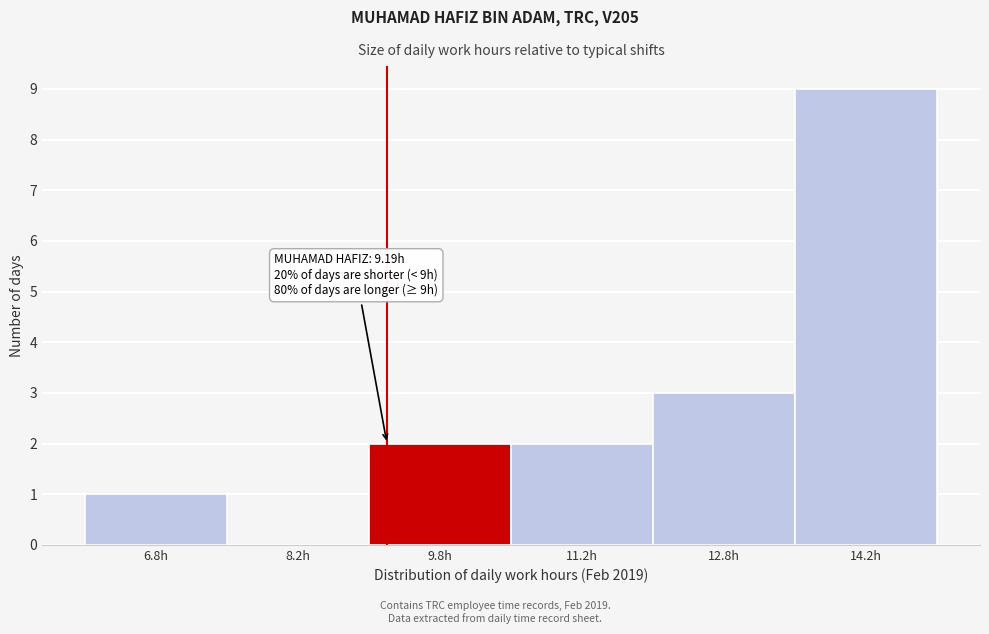

Over which range of the x-axis is the bar tallest?

13.5 to 15.0